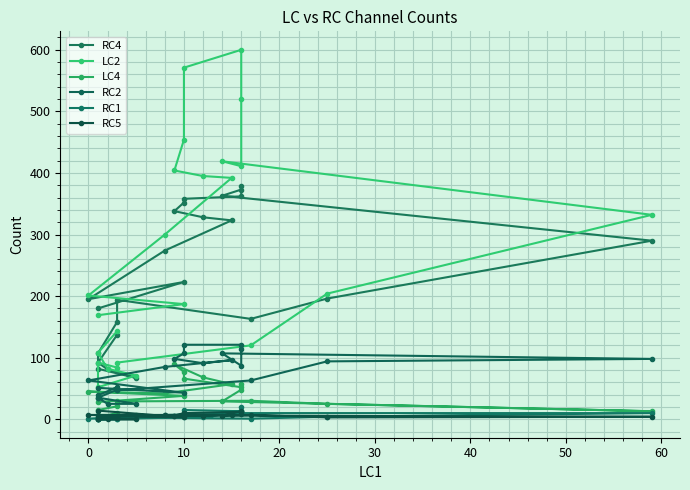

Which series ends up on top after the final intersection of LC2 and RC4?

RC4